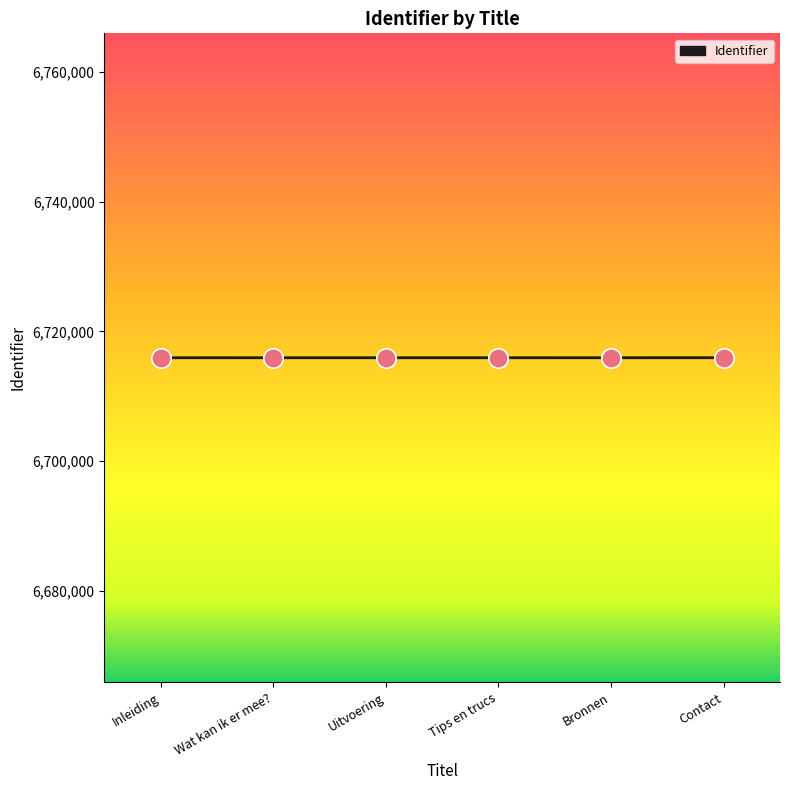

What is the ratio of the value at Tips en trucs to the value at Bronnen?

1.0